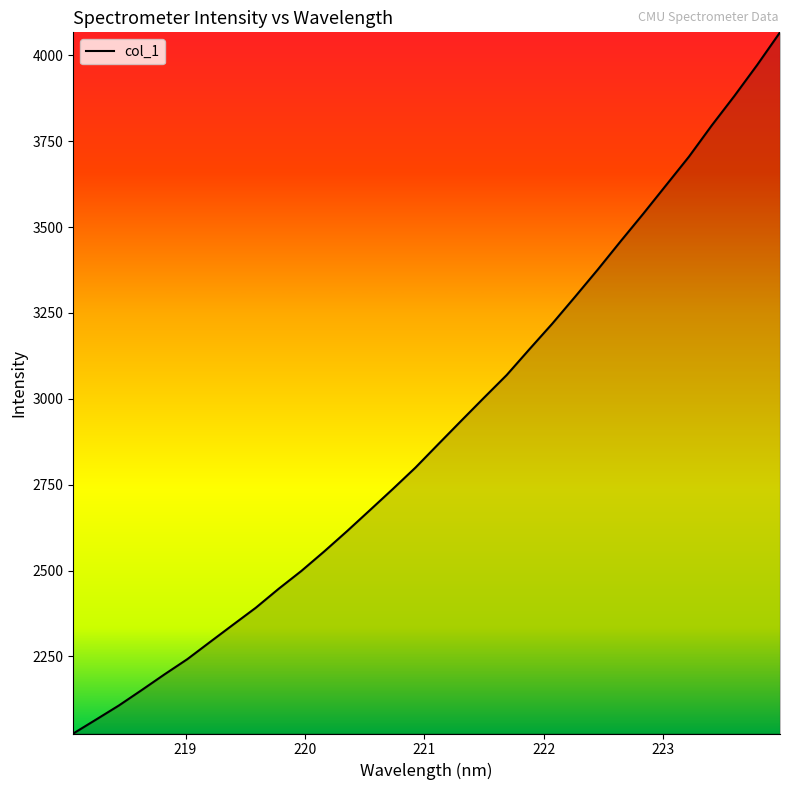

What is the smallest value displayed?

2025.9